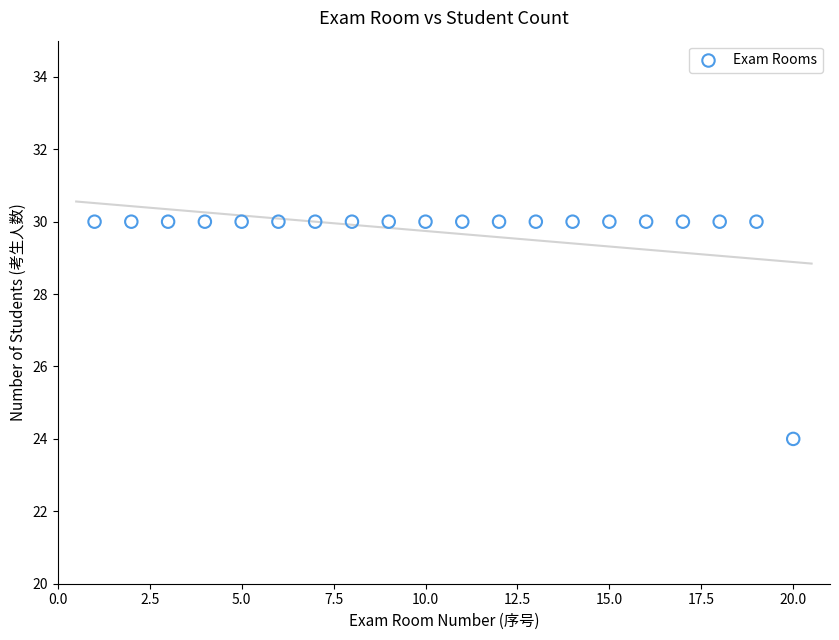

What is the range of X values (max minus min)?

19